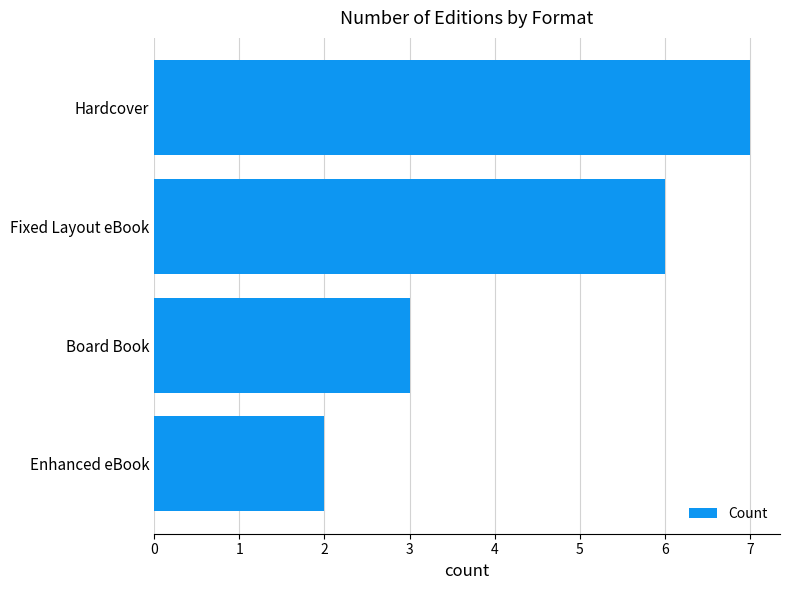

Reading bottom to top, transcribe all the data shown in this chart.

2	3	6	7